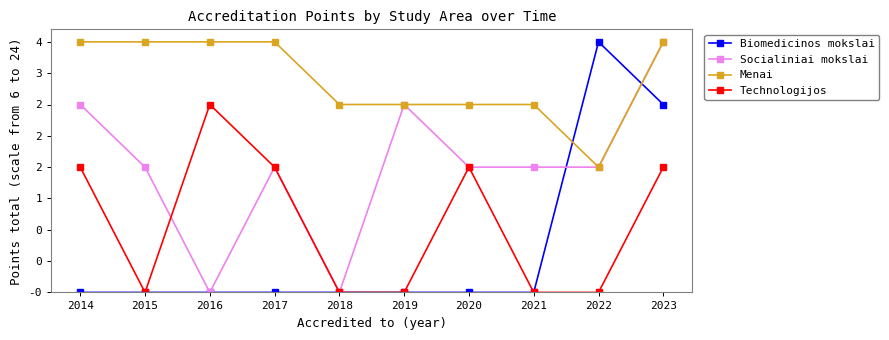

What is the maximum value shown in the chart?

4